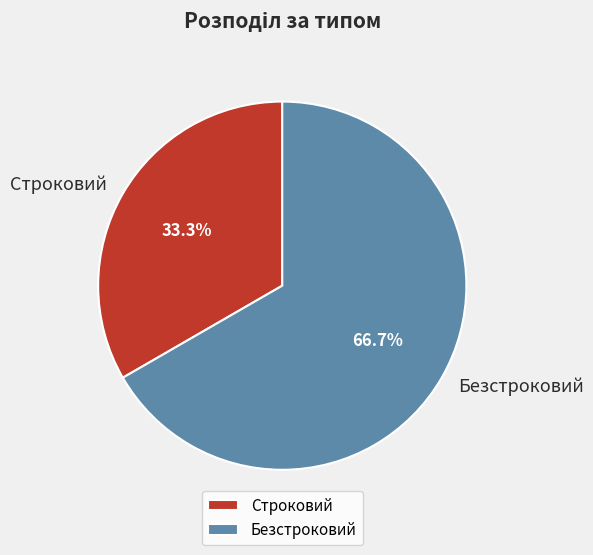

To the nearest percent, what portion does Строковий represent?

33%